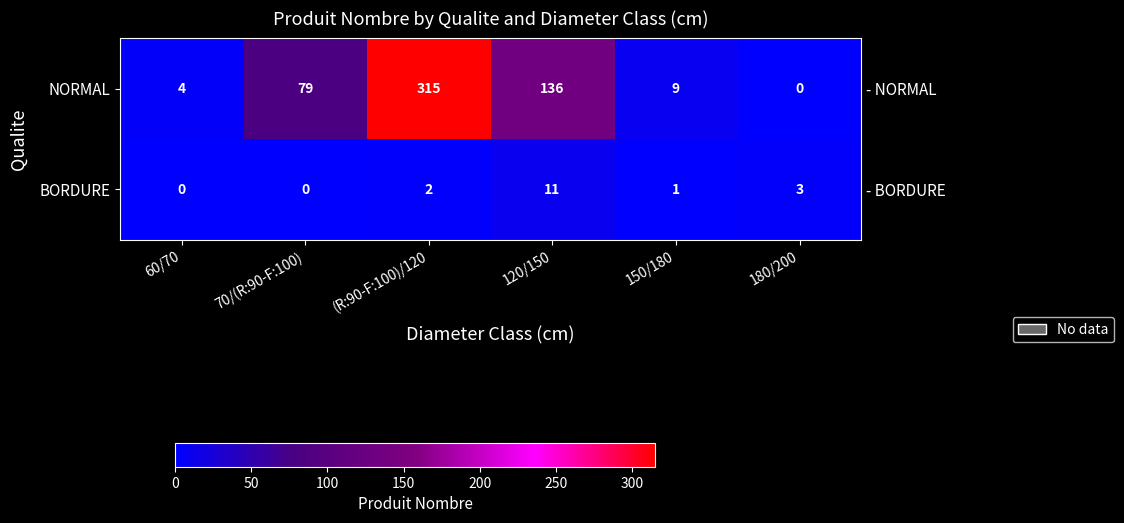

What is the maximum value shown in the chart?

315